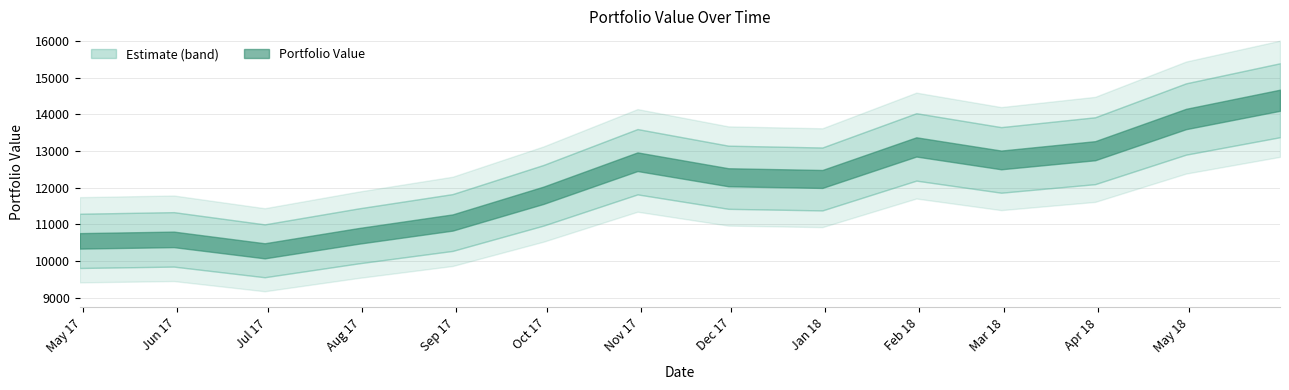

Count the number of categories in the chart.

14